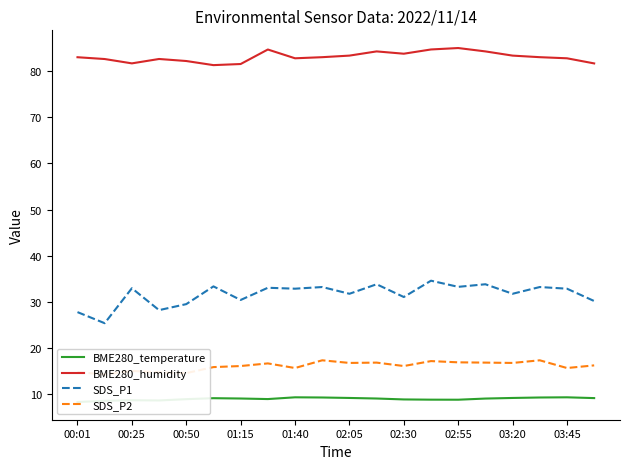

What is the maximum value for BME280_humidity?

85.0